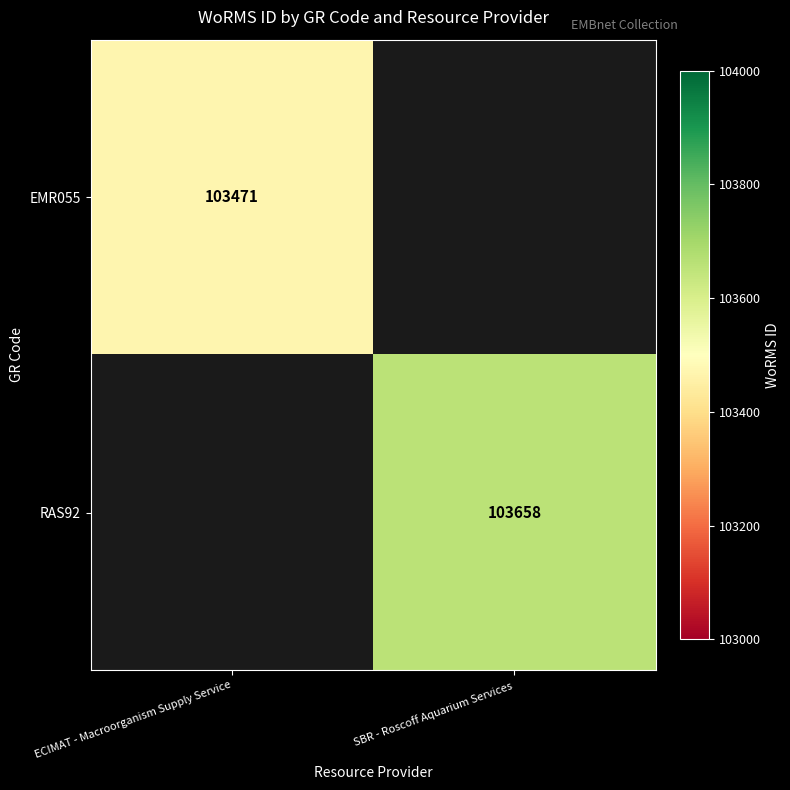

Is the value of RAS92 at SBR - Roscoff Aquarium Services greater than the value of EMR055 at ECIMAT - Macroorganism Supply Service?

Yes